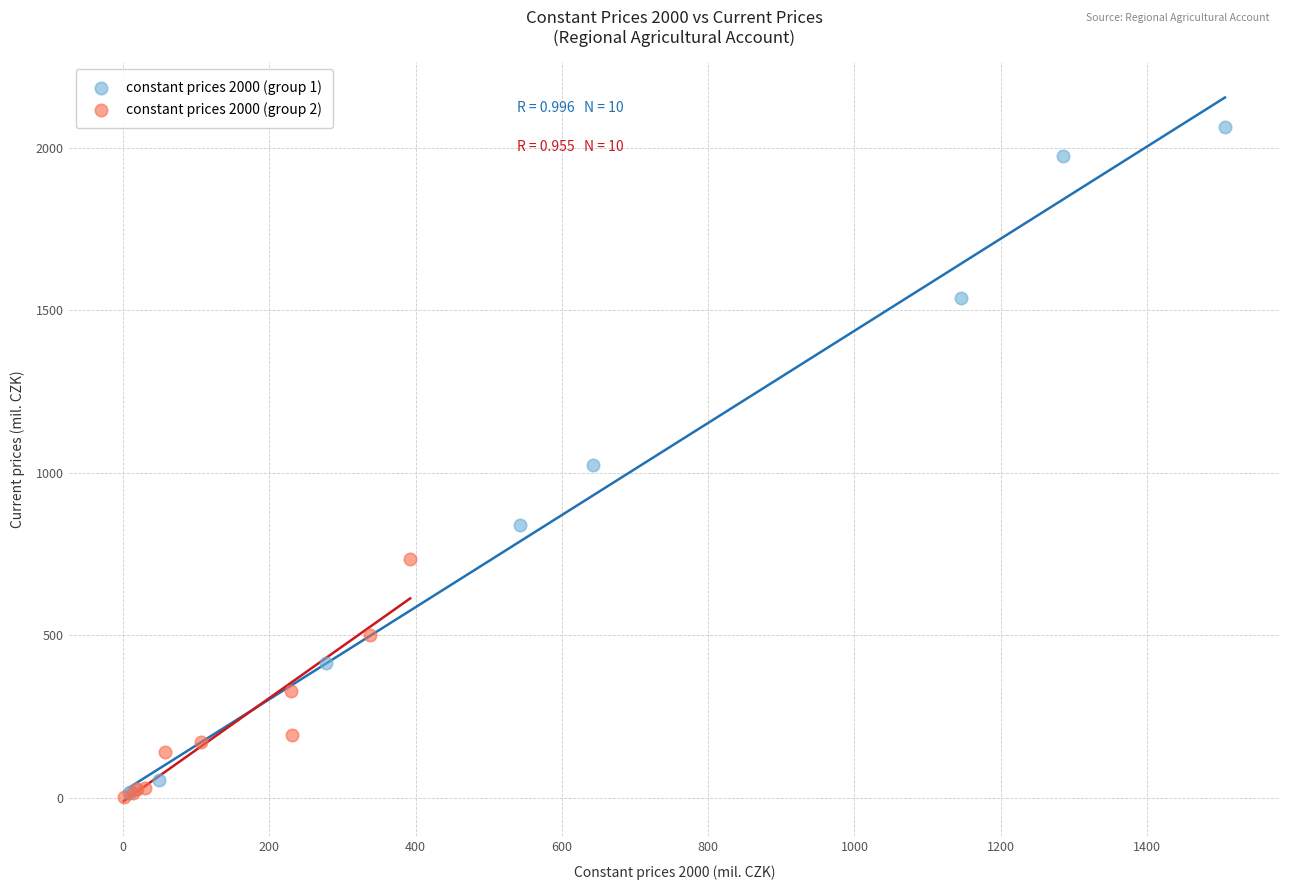

Which series reaches the maximum Y coordinate?

constant prices 2000 (group 1)